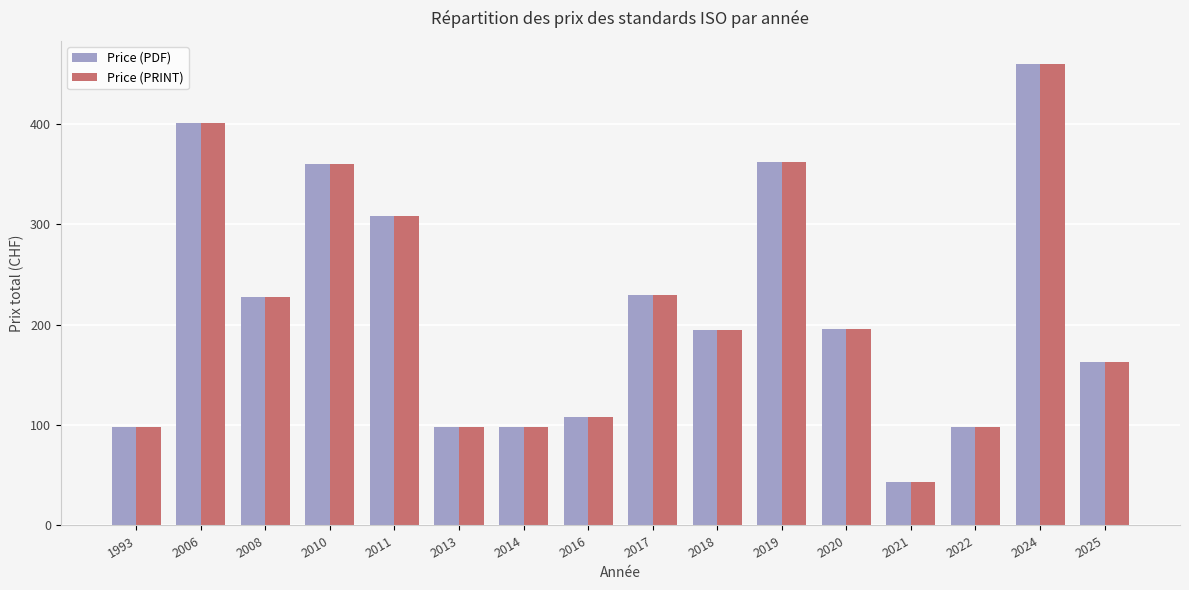

Which category has the highest value in the Price (PRINT) series?

2024